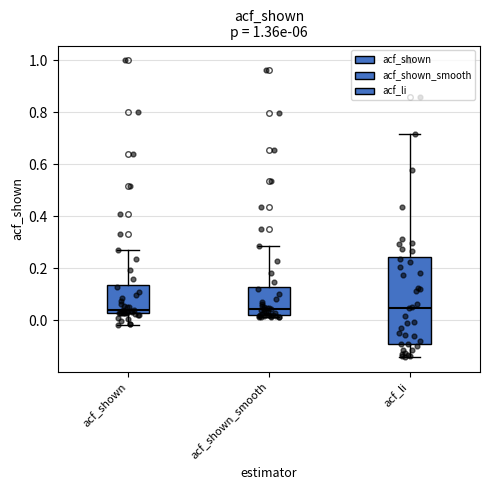

Reading left to right, transcribe this box plot: for each box, give where its median line is, the range the box spans, and where its two whiskers end, as read against the y-axis. The values are not printed on the chart, so give them approximately, as read against the axis.

acf_shown: median 0.04, box 0.02 to 0.14, whiskers -0.02 to 0.28
acf_shown_smooth: median 0.04, box 0.02 to 0.12, whiskers 0.02 (just below the box's lower edge) to 0.28
acf_li: median 0.04, box -0.10 to 0.24, whiskers -0.14 to 0.72